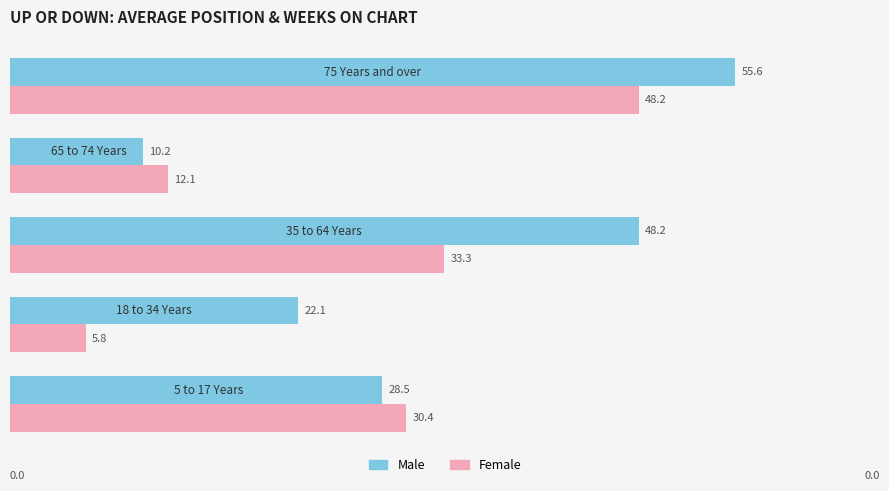

List the series in order of their overall mean, lowest first.

Female, Male